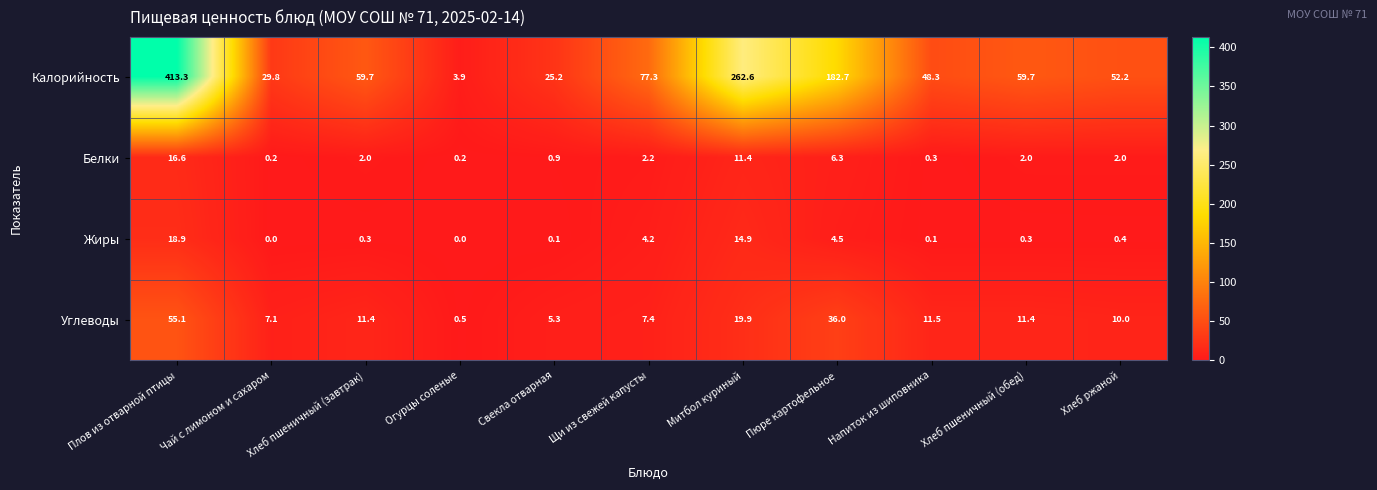

What is the difference between the maximum and minimum values in the Углеводы series?

54.6